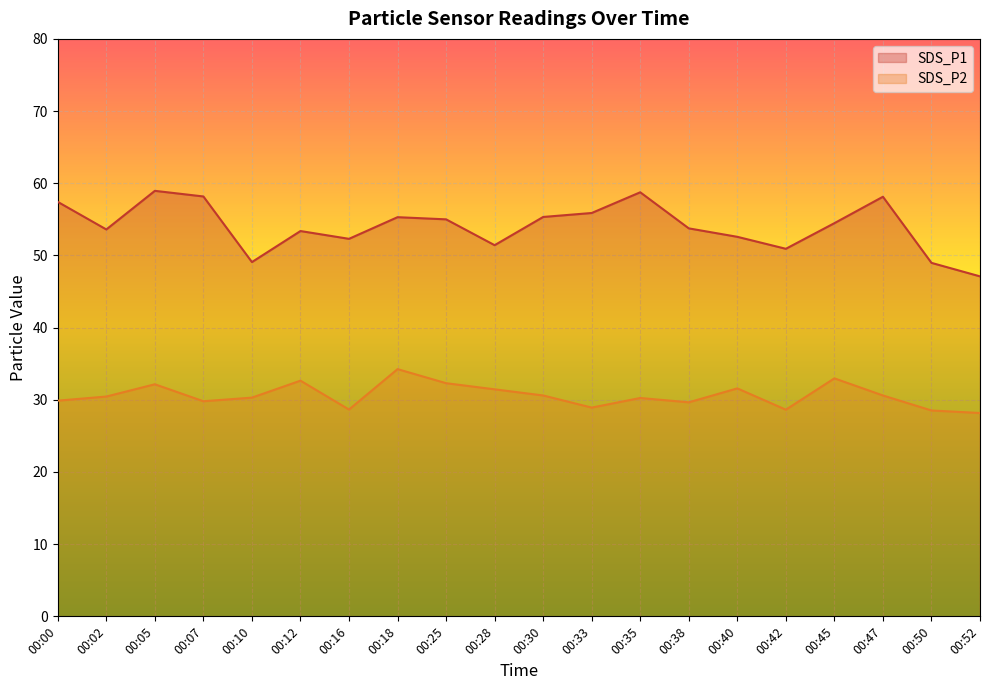

What is the minimum value shown in the chart?

28.2